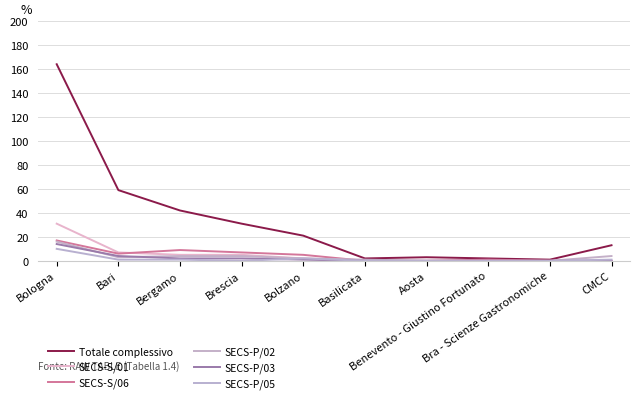

Reading left to right, list all the values displayed in this chart.

Totale complessivo: 164	59	42	31	21	2	3	2	1	13
SECS-S/01: 31	7	5	5	2	0	0	0	0	0
SECS-S/06: 17	6	9	7	5	0	0	1	0	0
SECS-P/02: 16	3	4	4	2	1	0	0	0	4
SECS-P/03: 14	4	2	2	1	0	0	0	0	0
SECS-P/05: 10	1	1	0	2	0	0	0	0	1